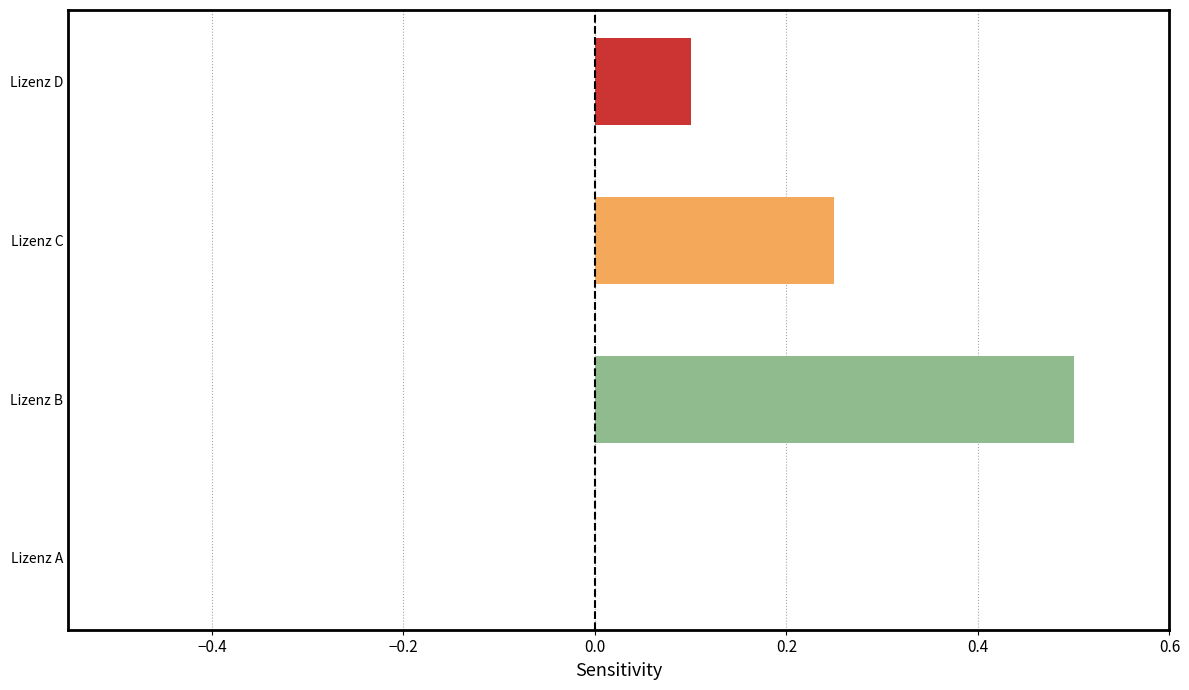

Which has a higher value, Lizenz B or Lizenz A?

Lizenz B